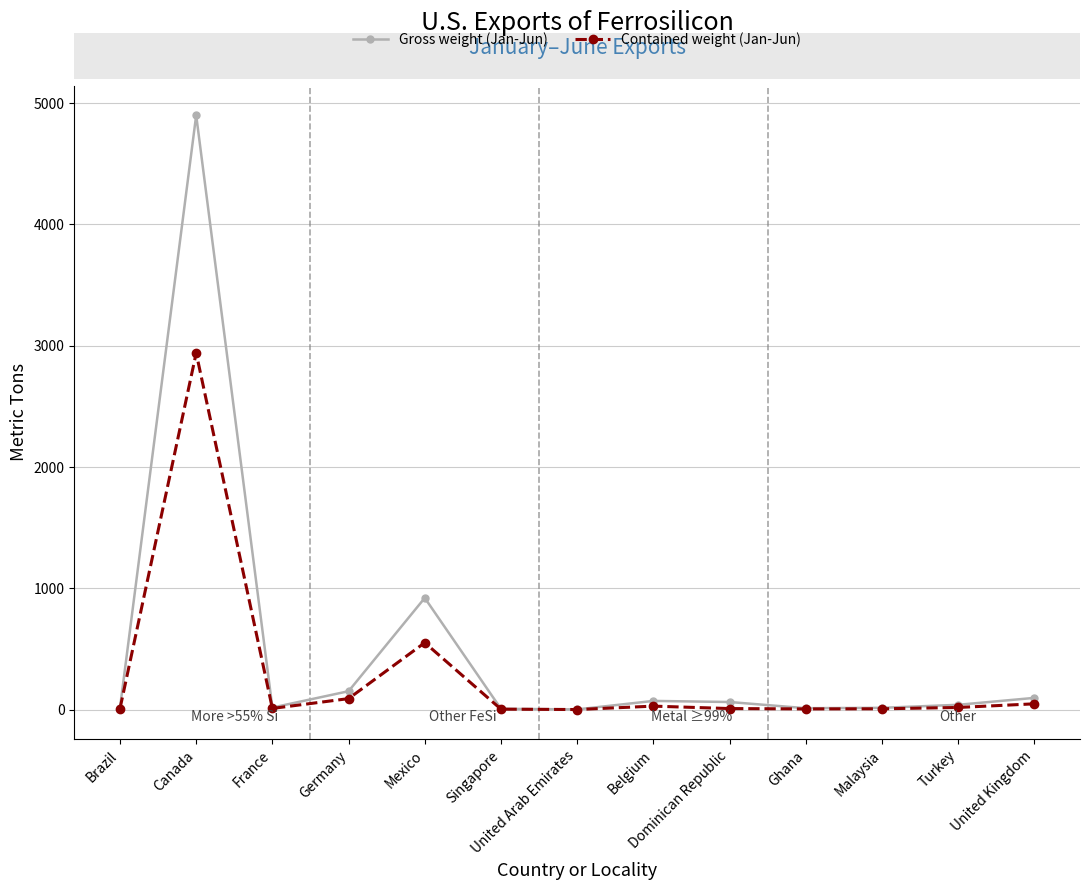

At which label is Contained weight (Jan-Jun) closest to 1470?

Mexico